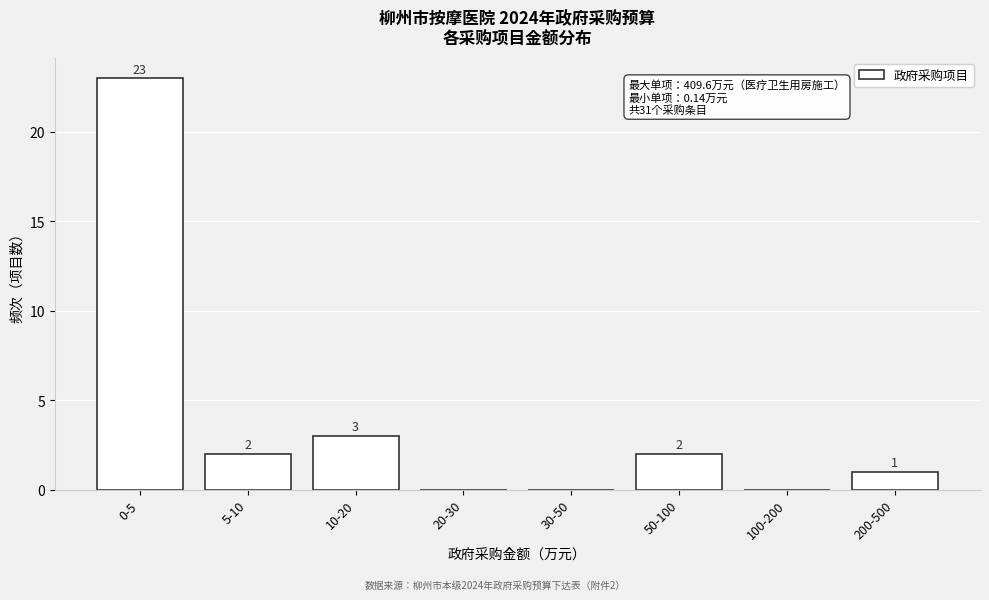

Reading left to right, transcribe all the data shown in this chart.

0-5=23	5-10=2	10-20=3	20-30=0	30-50=0	50-100=2	100-200=0	200-500=1